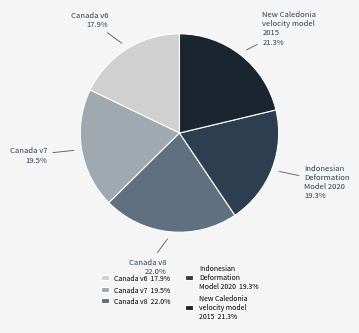

Does any single category account for the majority?

No